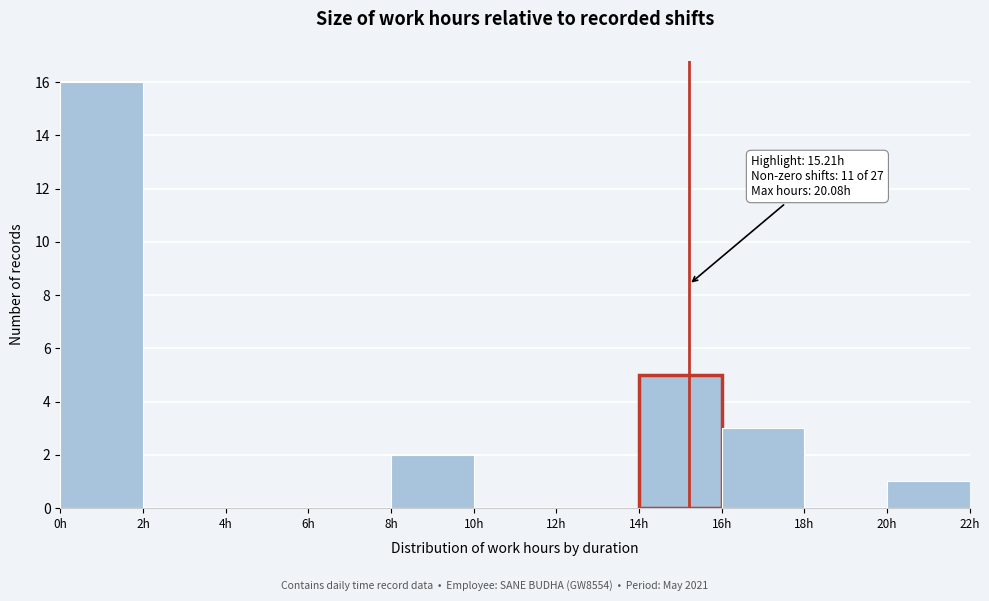

Which range on the x-axis has the tallest bar?

0 to 2